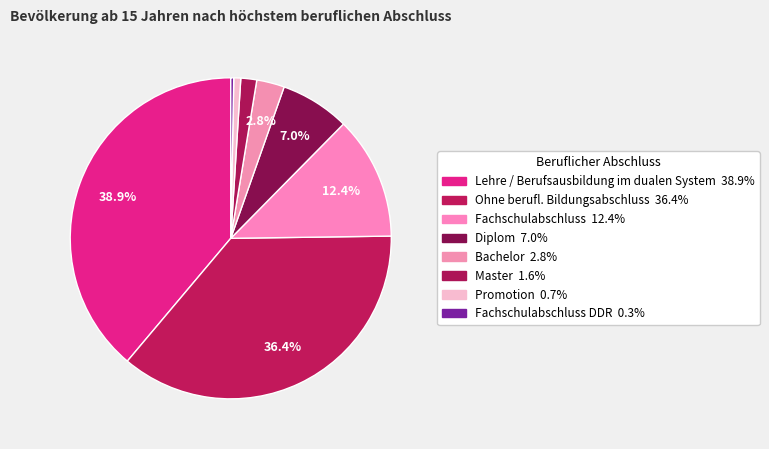

How many slices are in this pie chart?

8